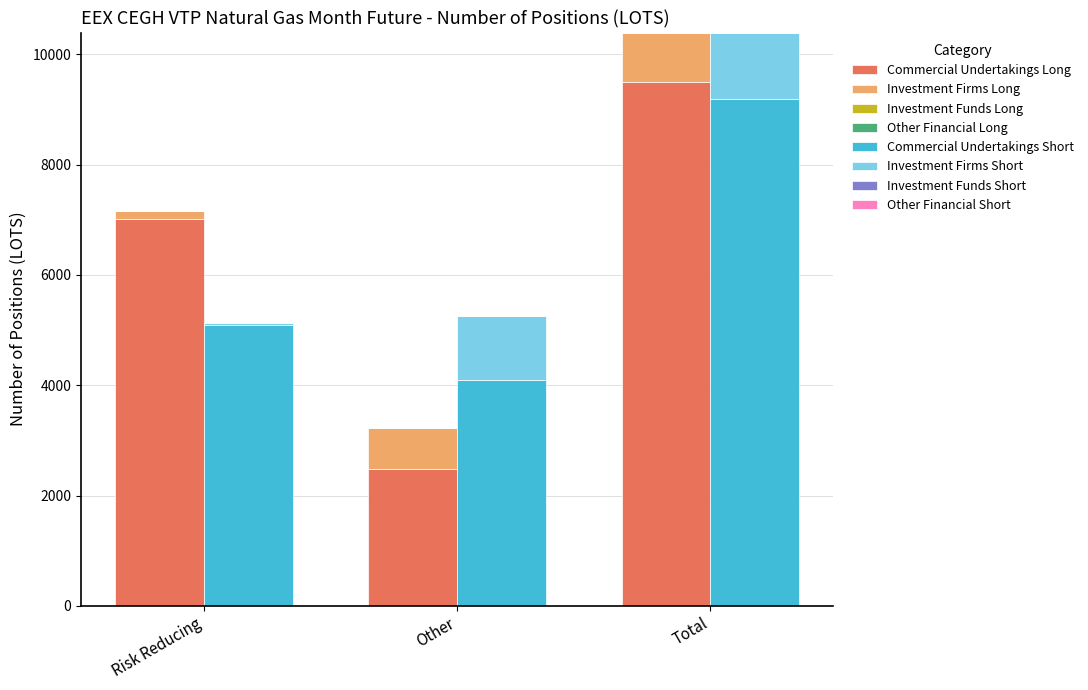

Read the Investment Firms Long value at Risk Reducing.

153